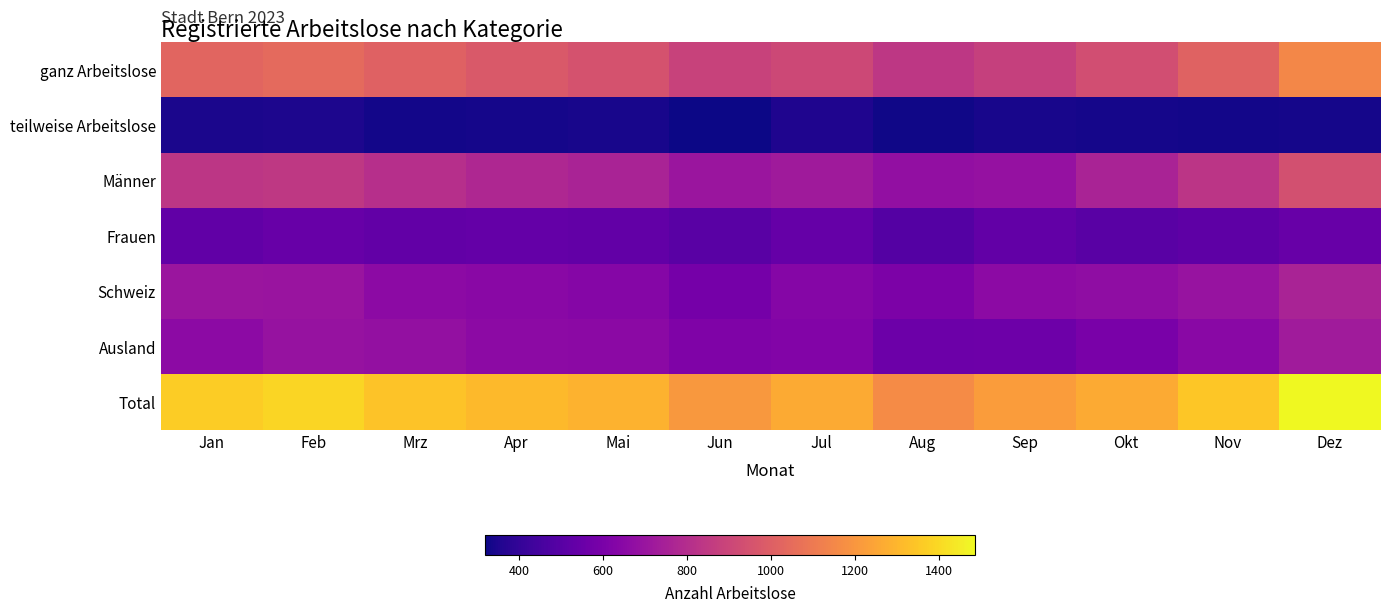

Reading left to right, what are all the values shown in this chart?

ganz Arbeitslose: Jan=1023	Feb=1042	Mrz=1009	Apr=980	Mai=951	Jun=886	Jul=911	Aug=843	Sep=879	Okt=931	Nov=1017	Dez=1151
teilweise Arbeitslose: Jan=342	Feb=348	Mrz=331	Apr=333	Mai=339	Jun=319	Jul=355	Aug=324	Sep=340	Okt=334	Nov=330	Dez=336
Männer: Jan=838	Feb=846	Mrz=810	Apr=776	Mai=761	Jun=703	Jul=725	Aug=678	Sep=686	Okt=760	Nov=831	Dez=942
Frauen: Jan=527	Feb=544	Mrz=530	Apr=537	Mai=529	Jun=502	Jul=541	Aug=489	Sep=533	Okt=505	Nov=516	Dez=545
Schweiz: Jan=706	Feb=699	Mrz=657	Apr=652	Mai=635	Jun=586	Jul=638	Aug=608	Sep=657	Okt=666	Nov=695	Dez=759
Ausland: Jan=659	Feb=691	Mrz=683	Apr=661	Mai=655	Jun=619	Jul=628	Aug=559	Sep=562	Okt=599	Nov=652	Dez=728
Total: Jan=1365	Feb=1390	Mrz=1340	Apr=1313	Mai=1290	Jun=1205	Jul=1266	Aug=1167	Sep=1219	Okt=1265	Nov=1347	Dez=1487